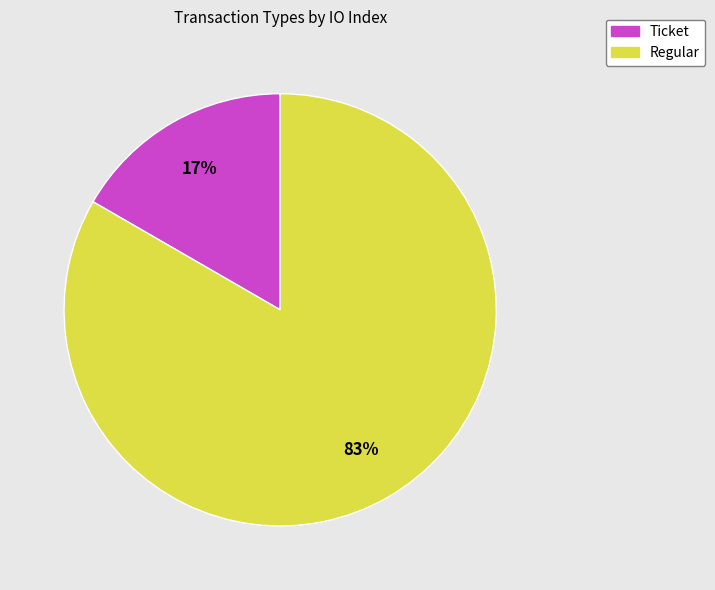

To the nearest percent, what percentage of the pie is Regular?

83%